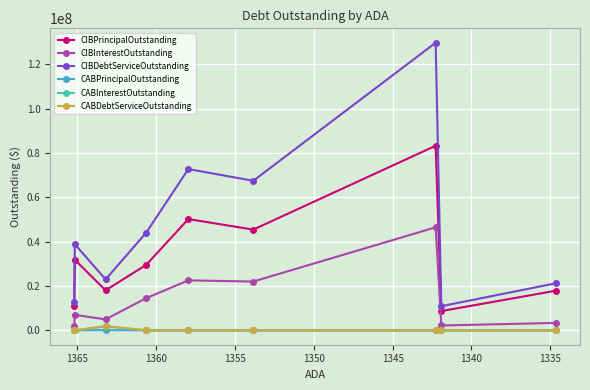

How many lines are shown in the chart?

6